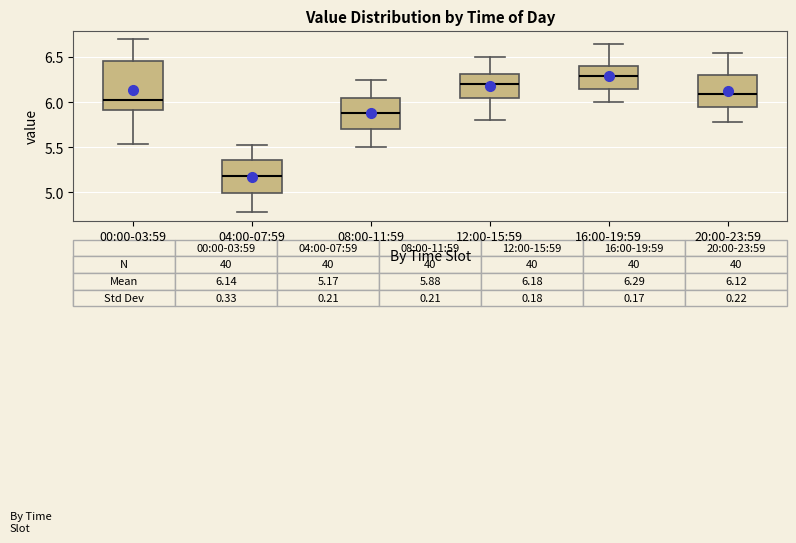

Which box's median line is the highest?

16:00-19:59